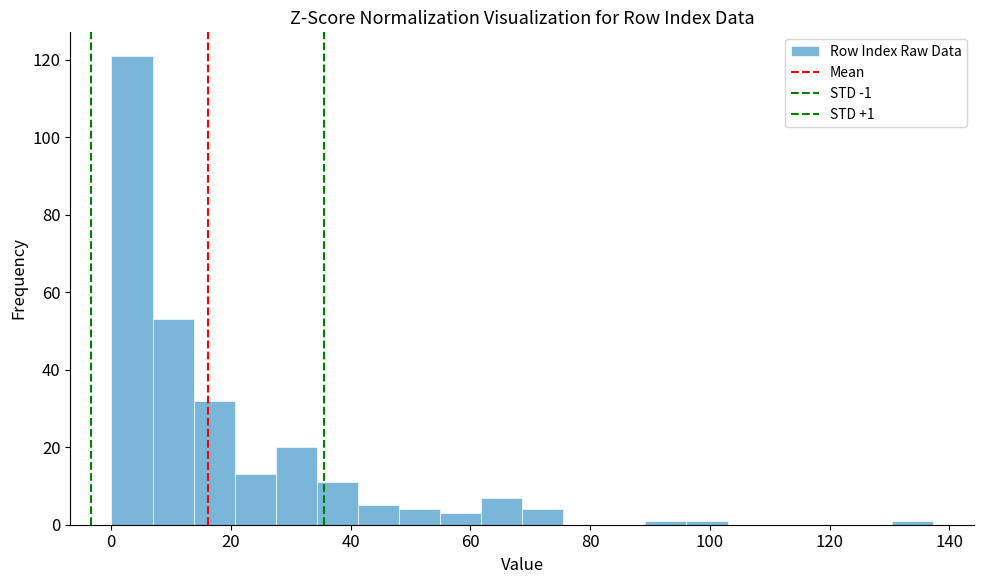

Read against the x-axis, roughly where is the centre of the tallest bar?

4